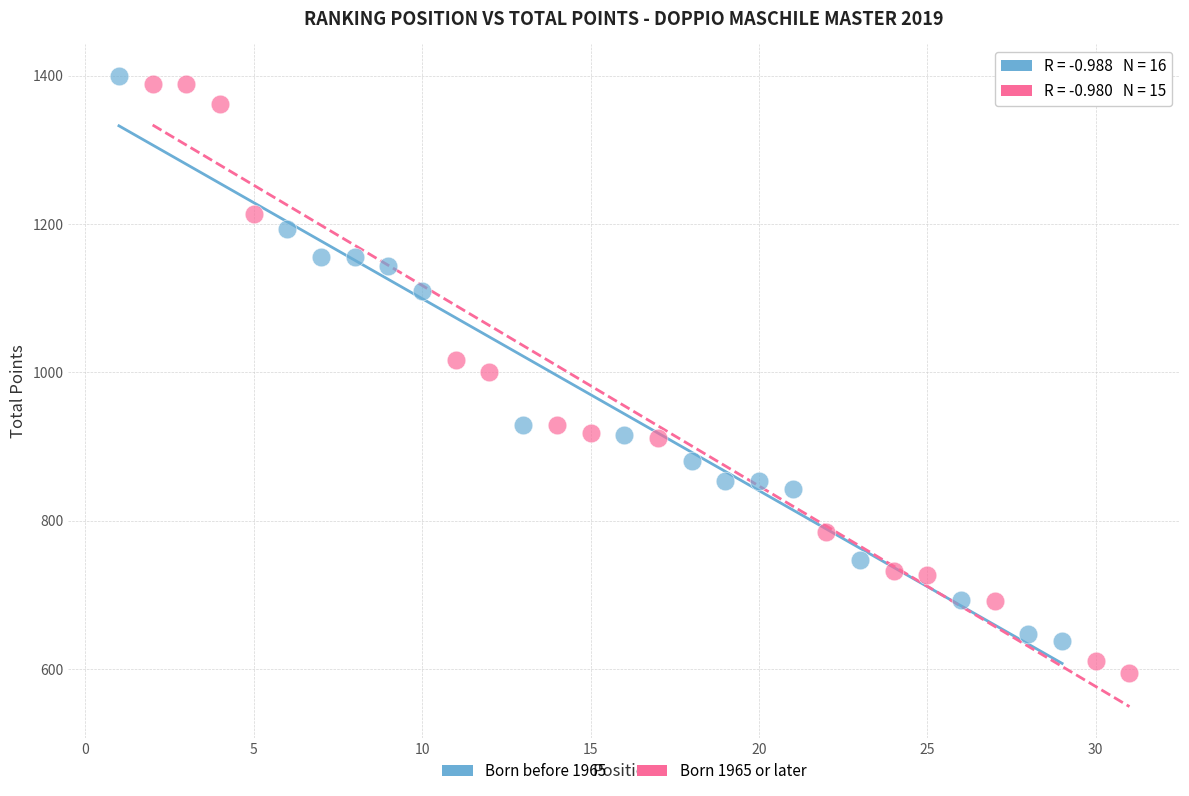

Which series reaches the minimum Y coordinate?

Born 1965 or later